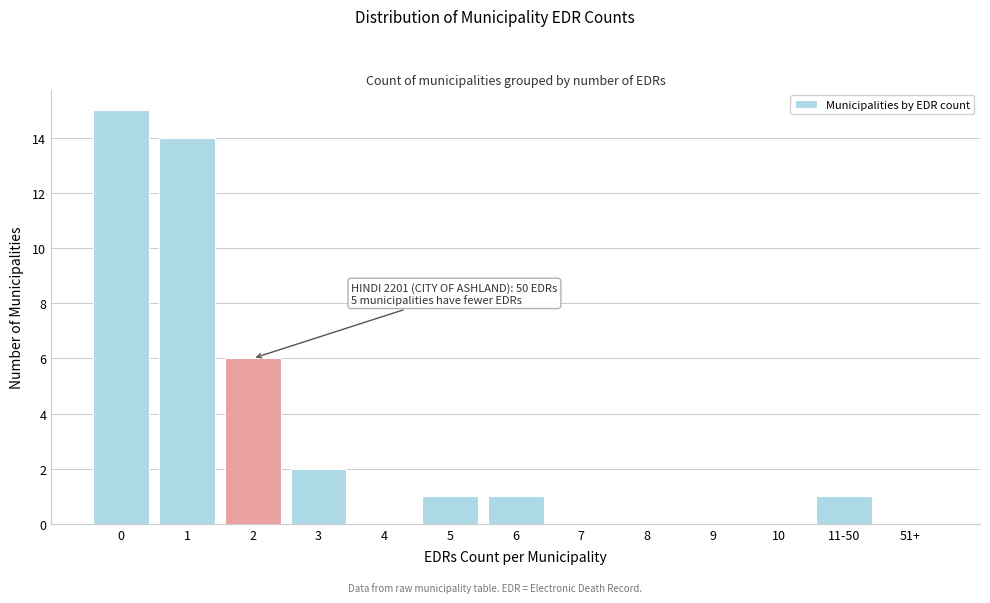

Reading right to left, extract all data points from this chart.

51+=0	11-50=1	10=0	9=0	8=0	7=0	6=1	5=1	4=0	3=2	2=6	1=14	0=15